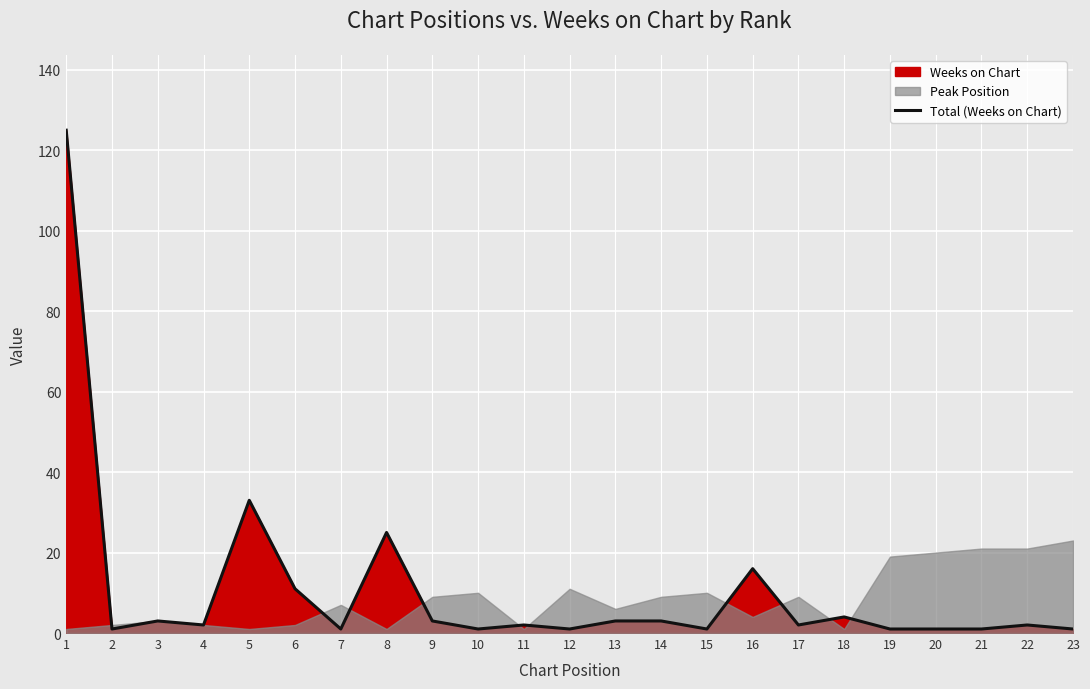

What is the value of the 13th point from the left?

3